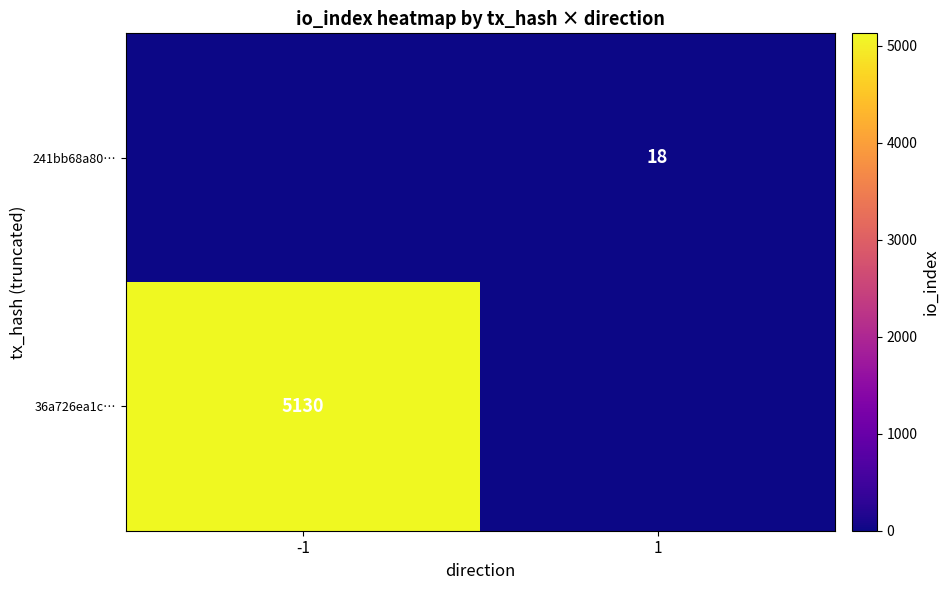

Is the value of 241bb68a80… at 1 greater than the value of 36a726ea1c… at -1?

No